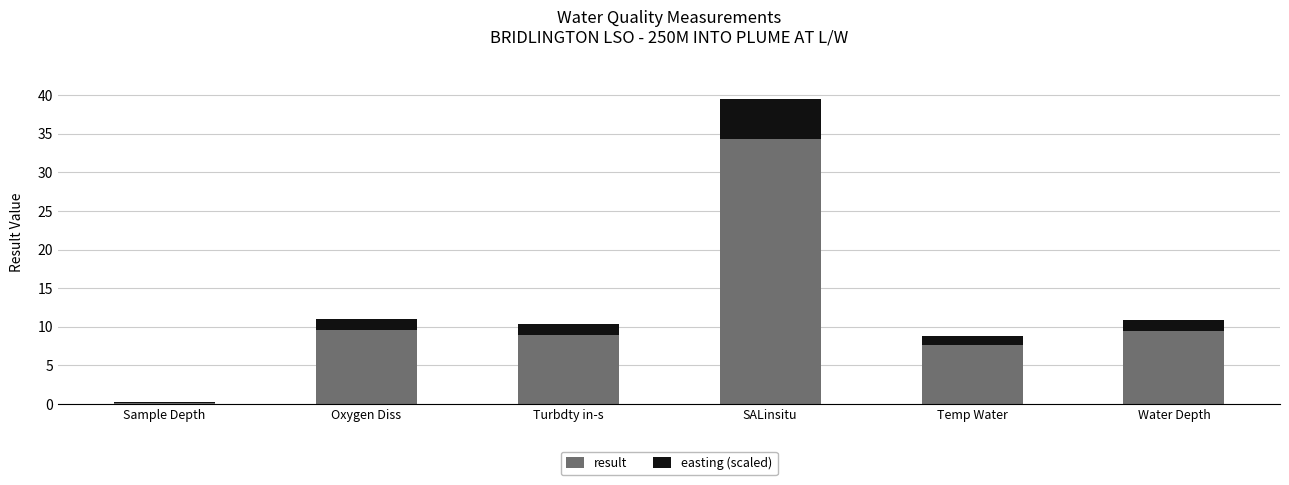

Is it true that result equals 12.2 at Turbdty in-s?

False